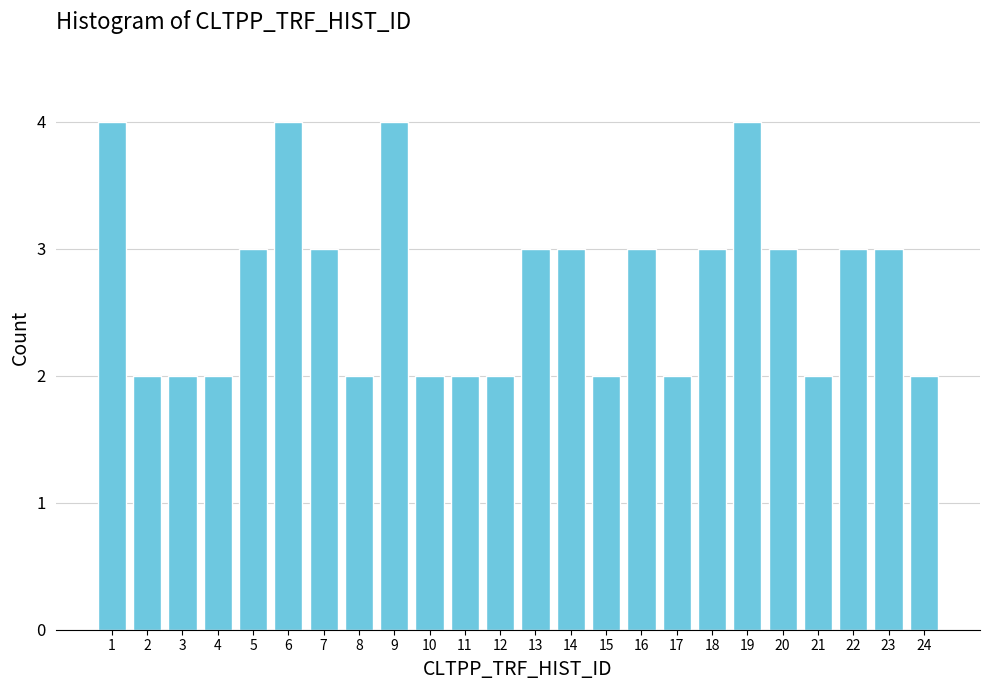

Reading right to left, list all the values displayed in this chart.

2	3	3	2	3	4	3	2	3	2	3	3	2	2	2	4	2	3	4	3	2	2	2	4